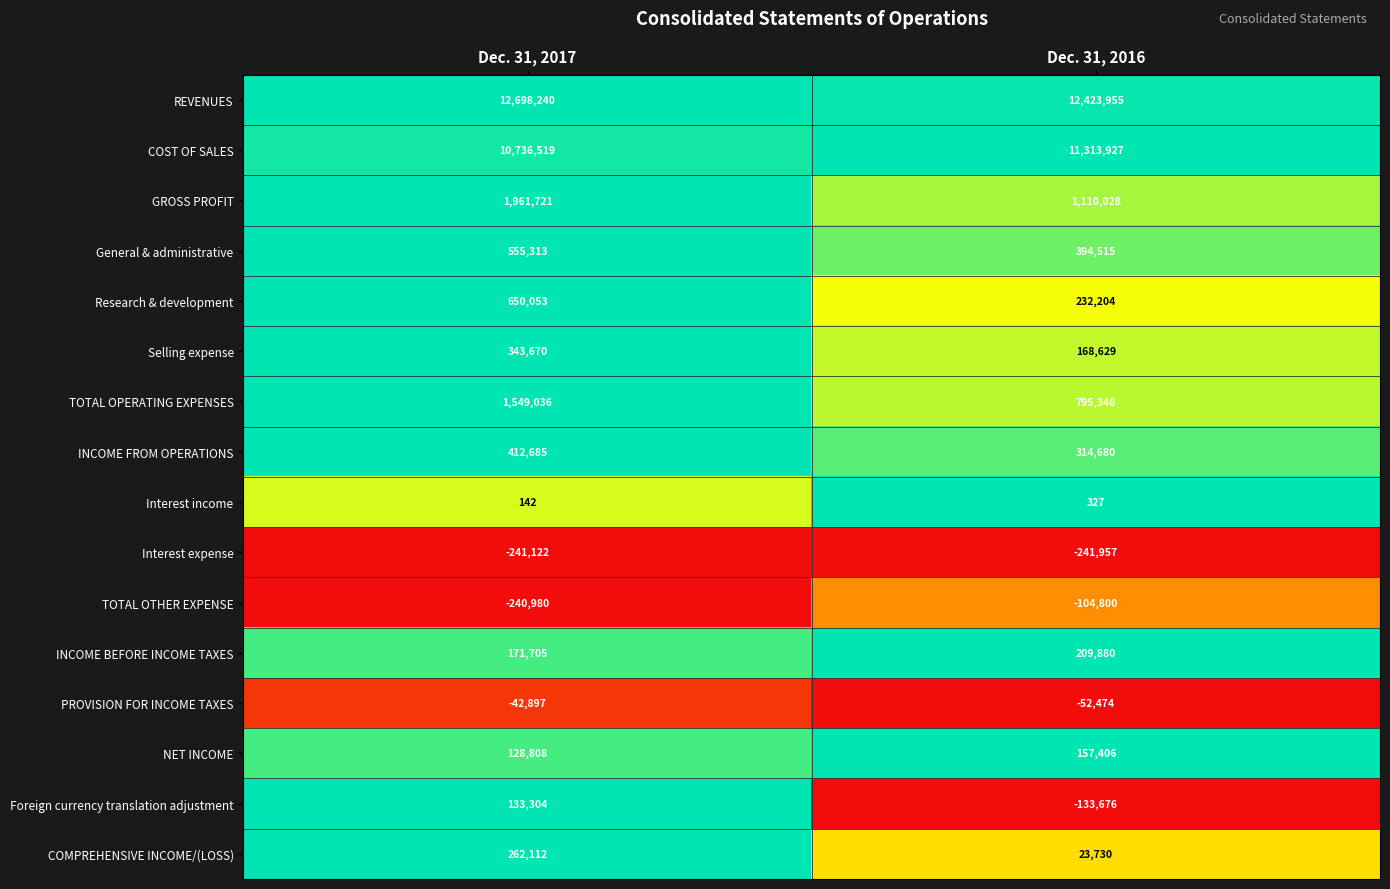

List the labels in order of PROVISION FOR INCOME TAXES value, largest first.

Dec. 31, 2017, Dec. 31, 2016